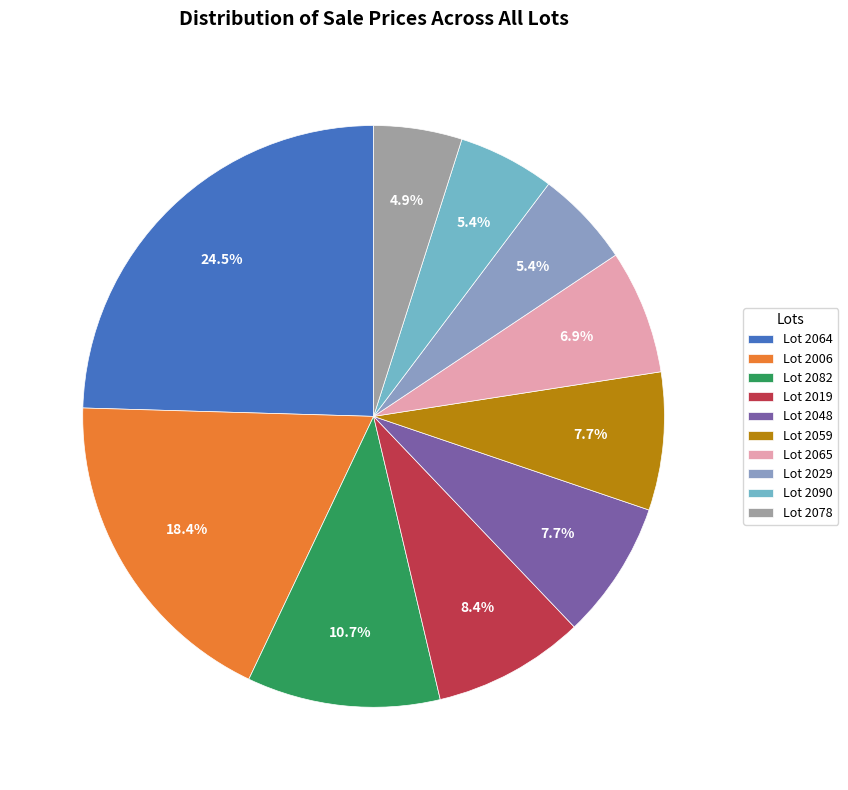

How many segments does this pie chart have?

10